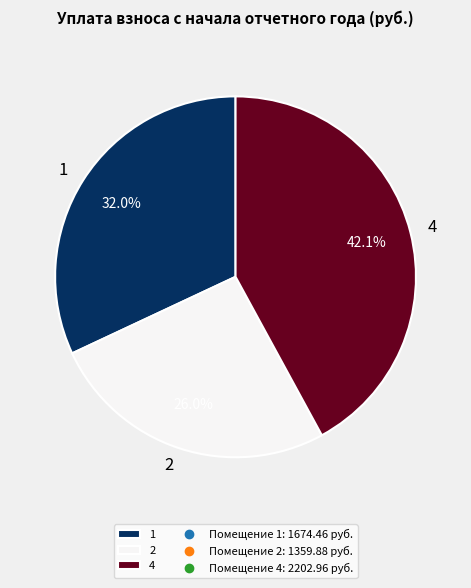

Does any single category account for the majority?

No